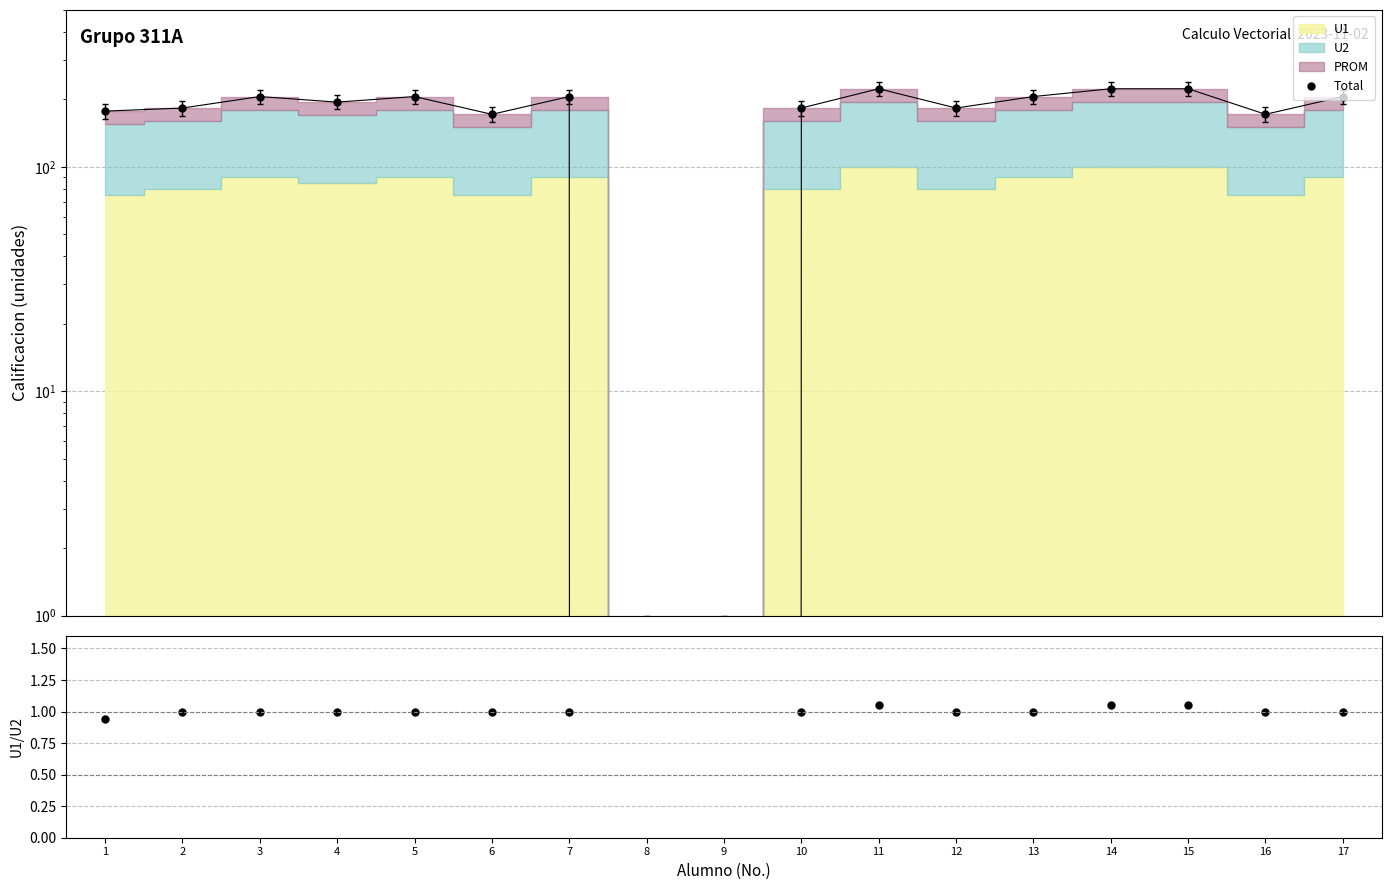

What is the value of the U1/U2 point at the 15th from the left?

1.1